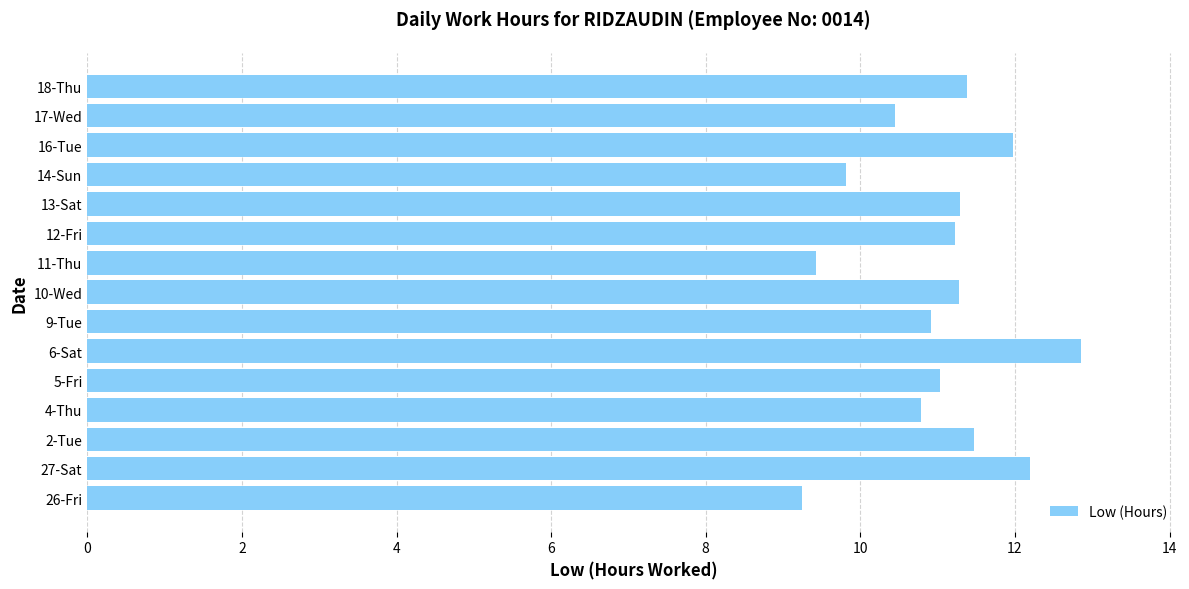

Is it true that the value at 26-Fri is 9.2?

True